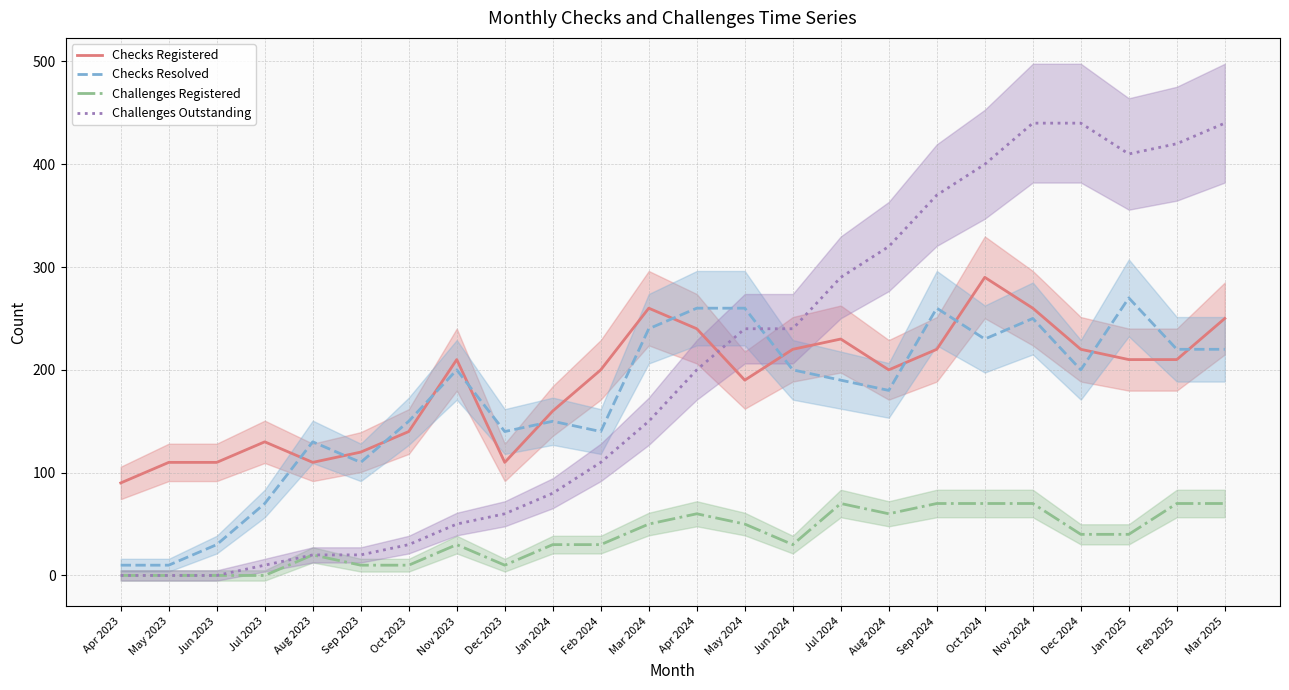

What is the difference between the second highest and second lowest values in the Checks Resolved series?

250